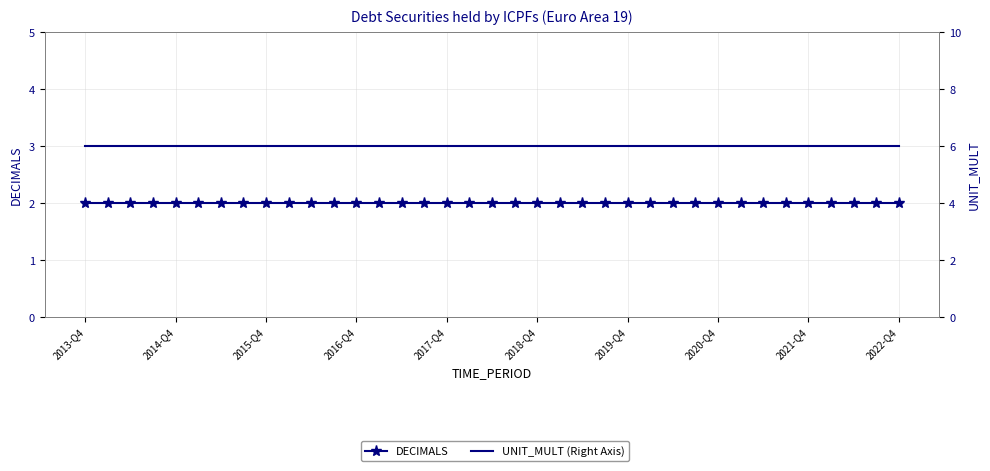

What is the total value across all series at 14?

8